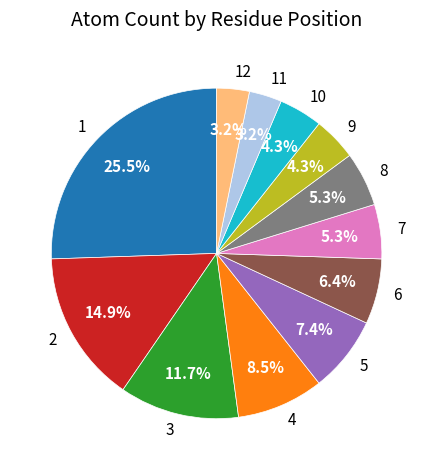

Does 7 account for over 50% of the chart?

No